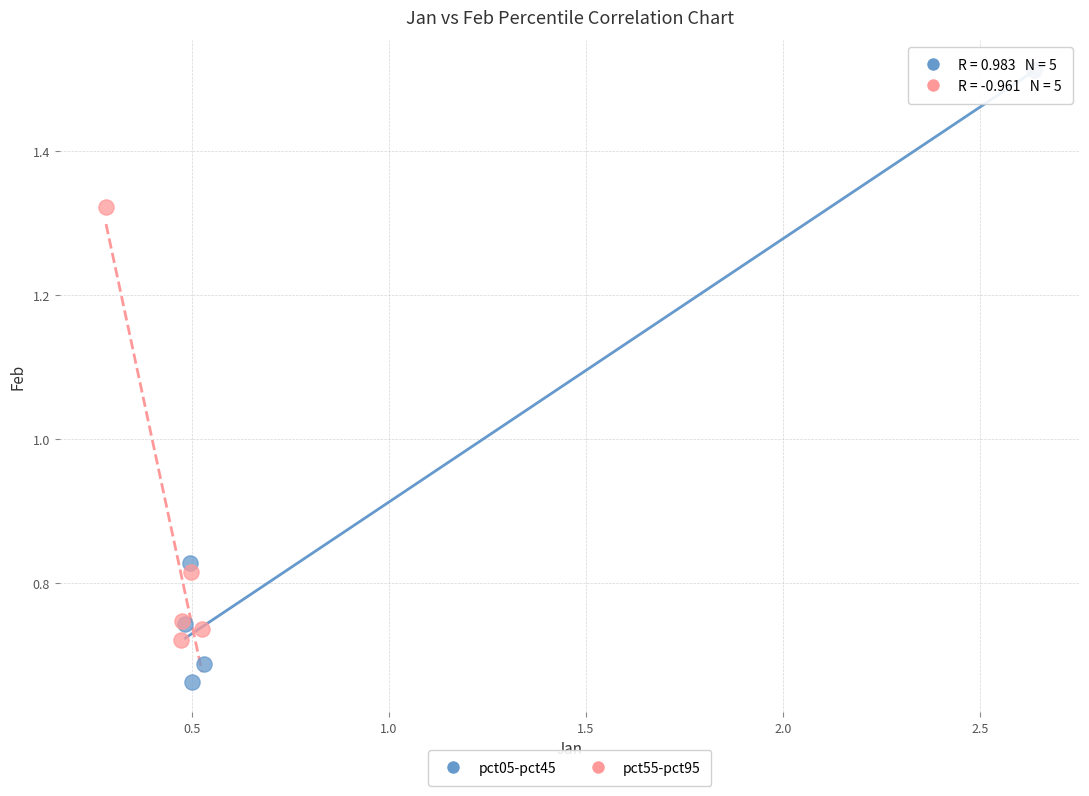

Which series contains the highest Y value?

pct05-pct45